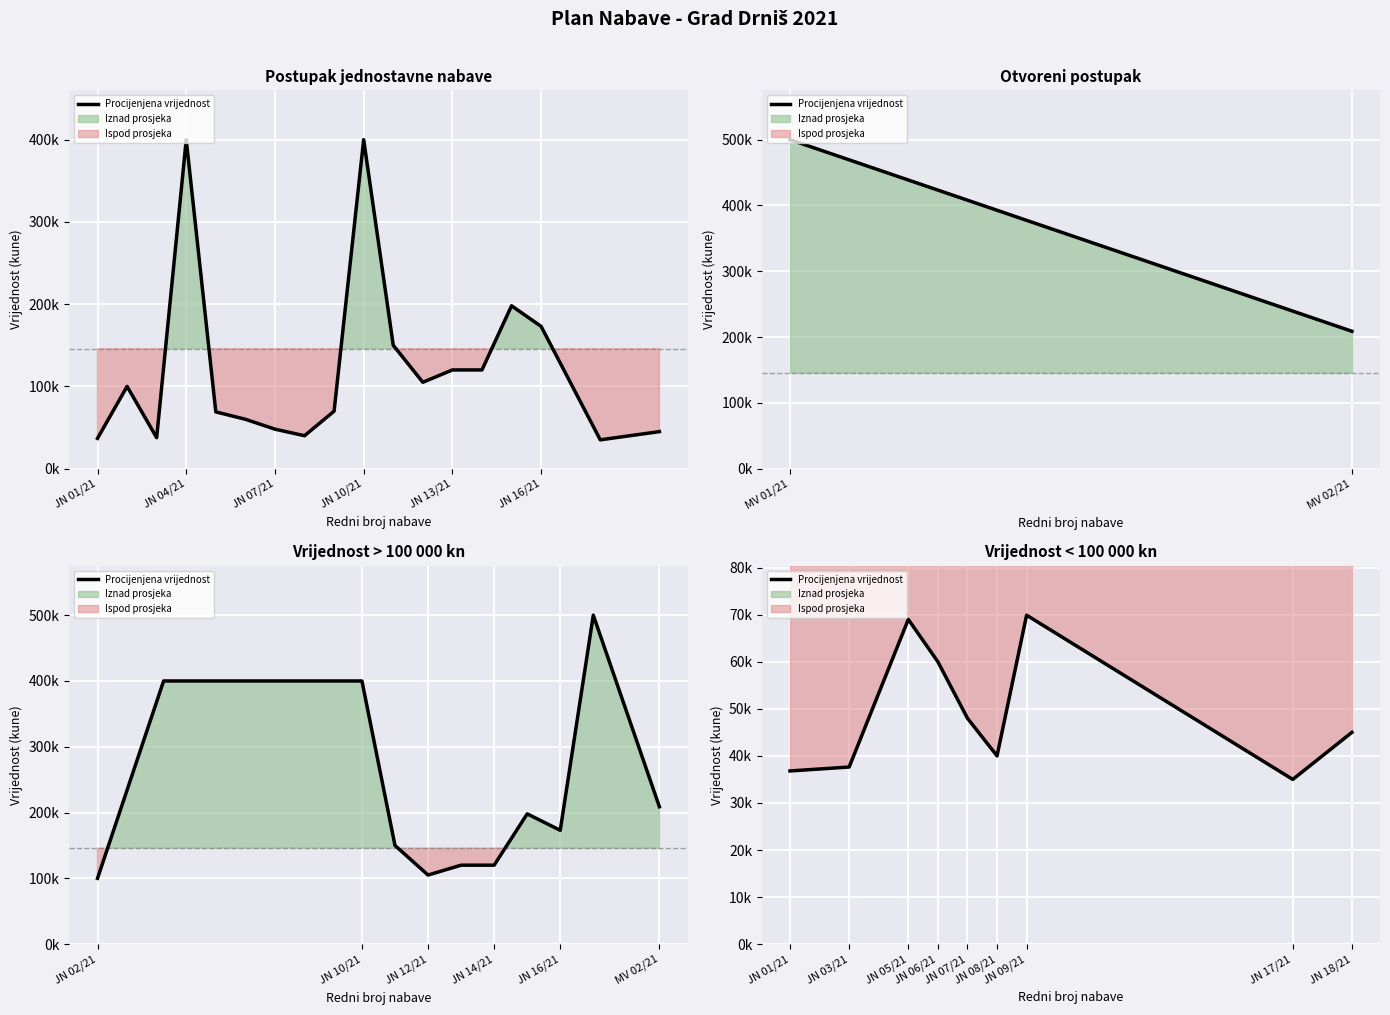

Which has a higher value, JN 17/21 or JN 06/21?

JN 06/21